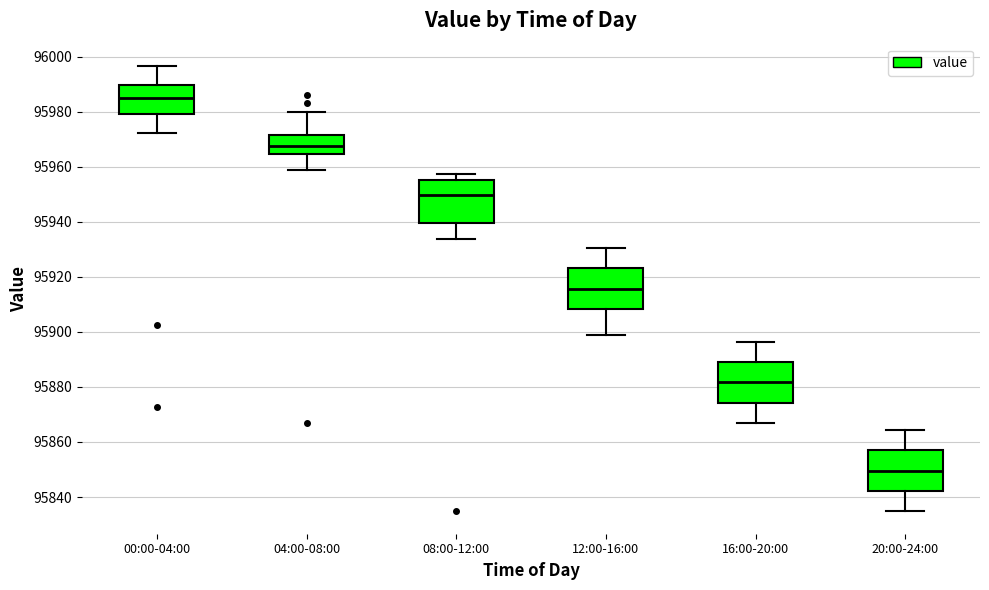

Reading left to right, read every box against the y-axis: the position of its median line, the range the box covers, and the ends of its whiskers. The values are not printed on the chart, so give them approximately, as read against the axis.

00:00-04:00: median 95986, box 95980 to 95990, whiskers 95972 to 95996
04:00-08:00: median 95968, box 95964 to 95972, whiskers 95958 to 95980
08:00-12:00: median 95950, box 95940 to 95956, whiskers 95934 to 95958
12:00-16:00: median 95916, box 95908 to 95924, whiskers 95898 to 95930
16:00-20:00: median 95882, box 95874 to 95890, whiskers 95866 to 95896
20:00-24:00: median 95850, box 95842 to 95858, whiskers 95834 to 95864